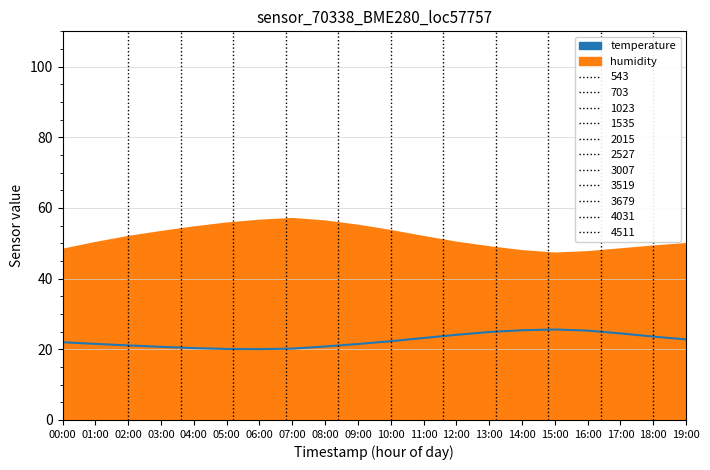

What is the label of the 1st point from the right?

19:00